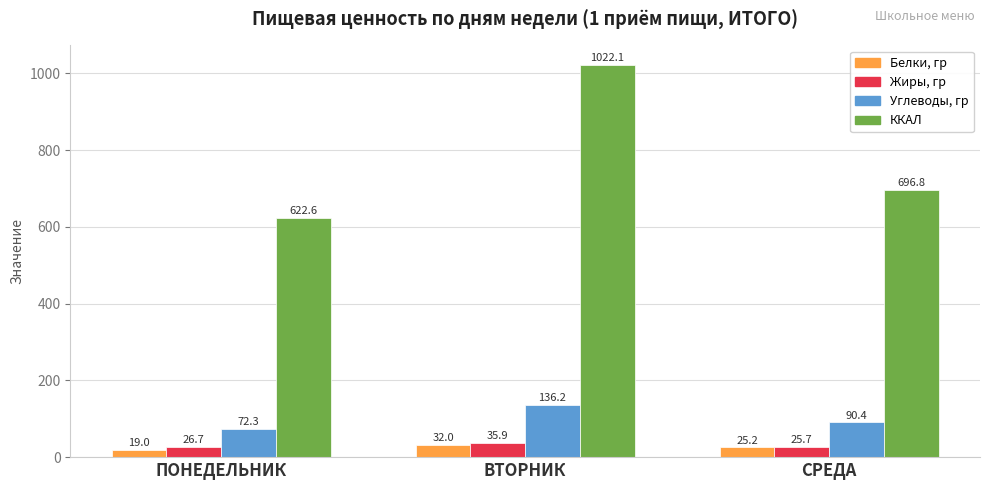

How many distinct data groups are displayed?

4